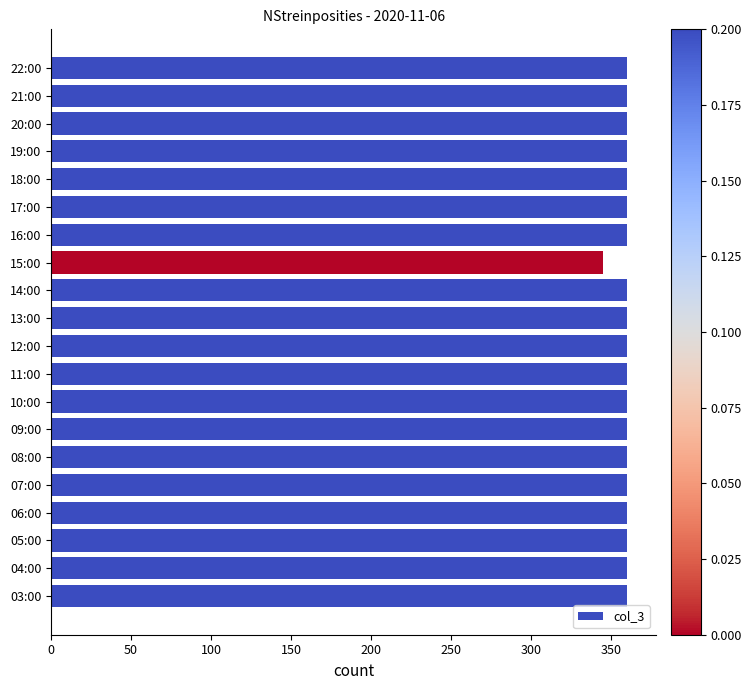

How many data points does each series have?

20